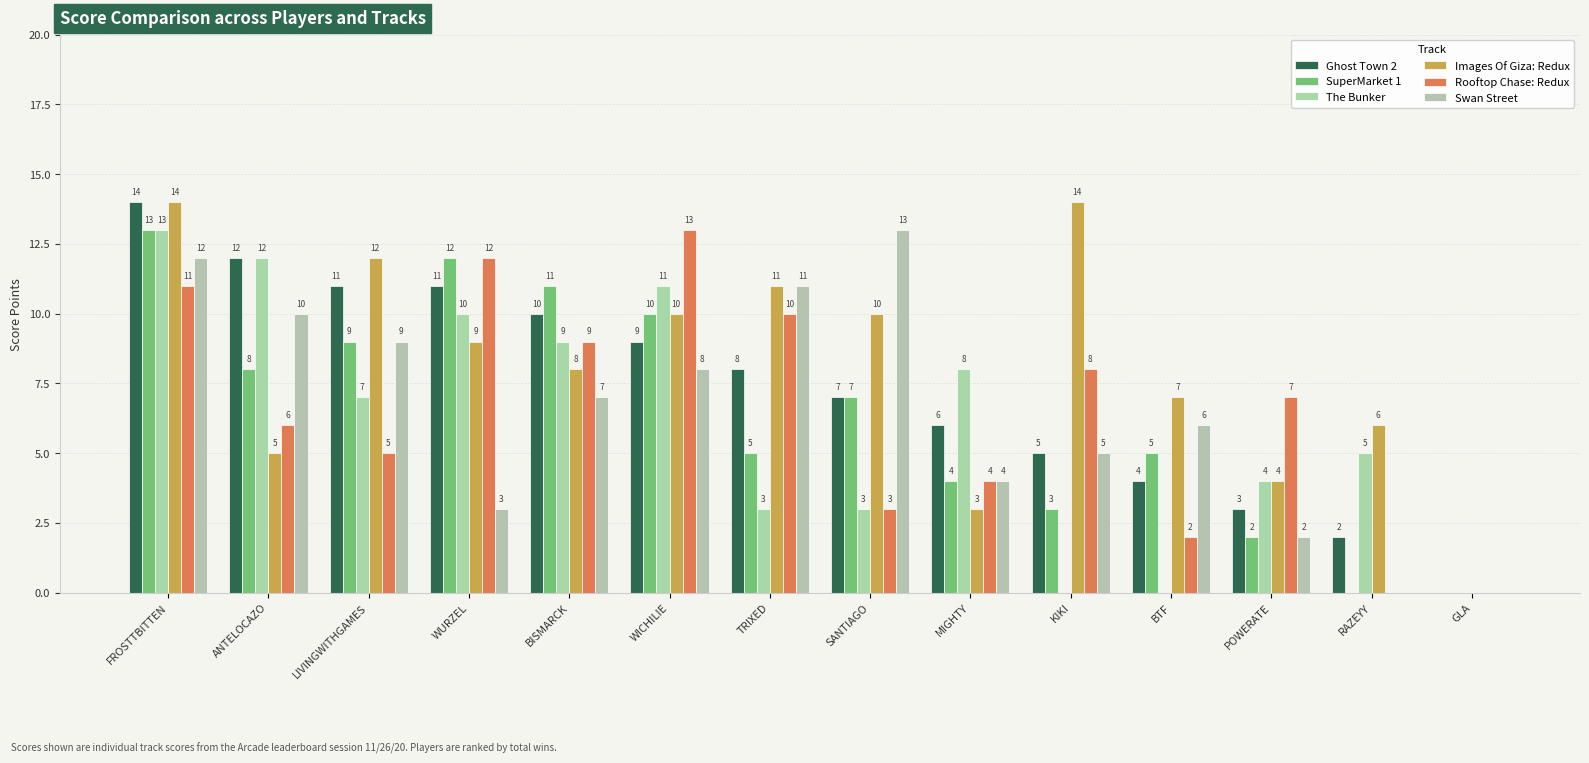

What is the label of the 3rd bar from the left?

LIVINGWITHGAMES